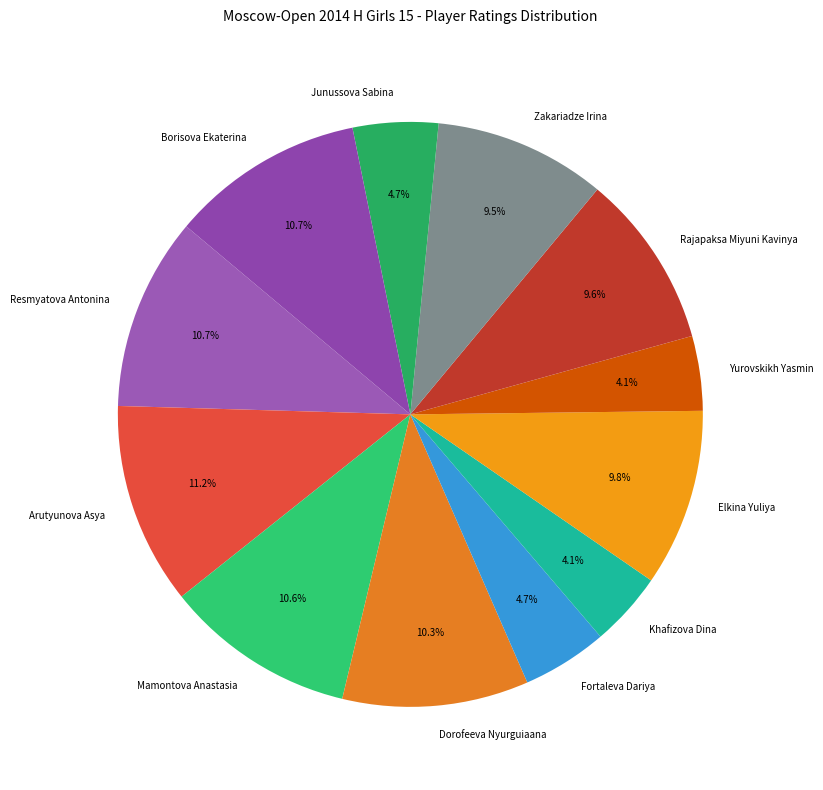

To the nearest percent, what is the difference between the largest and smallest slice percentages?

7%